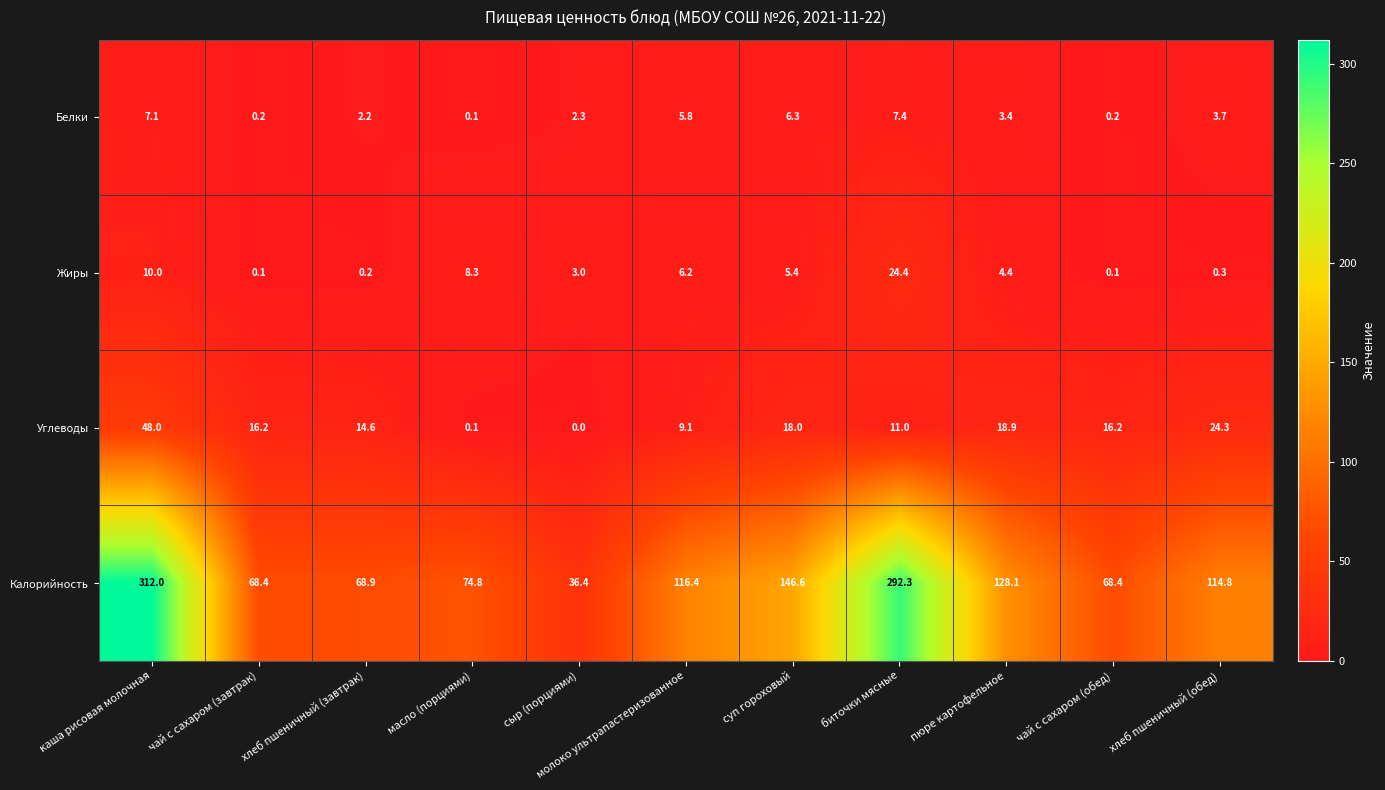

How many categories are shown in the chart?

11